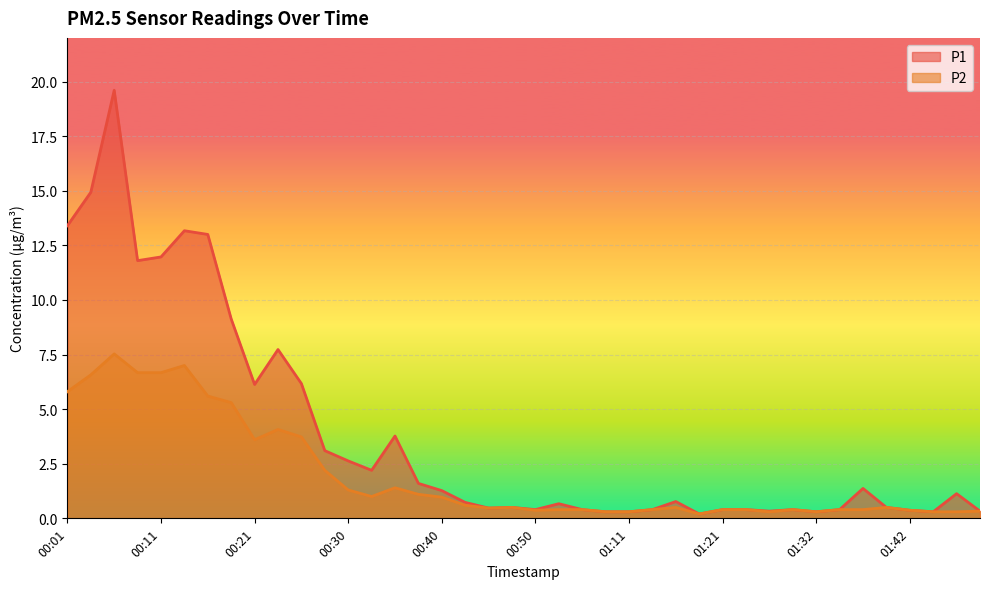

What is the value of the P1 point at the 17th from the left?

1.3